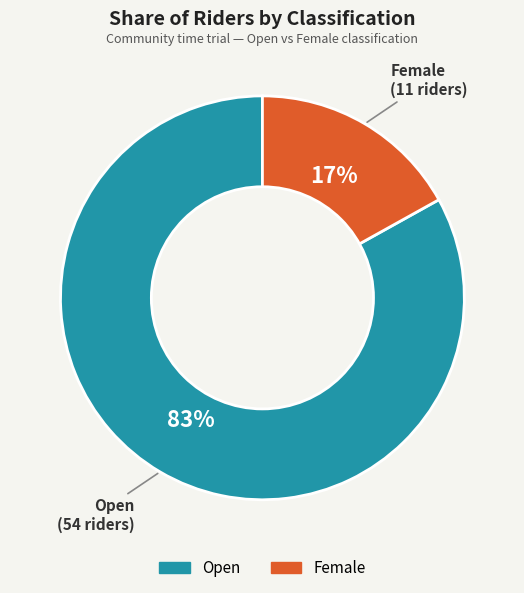

How many slices are in this pie chart?

2